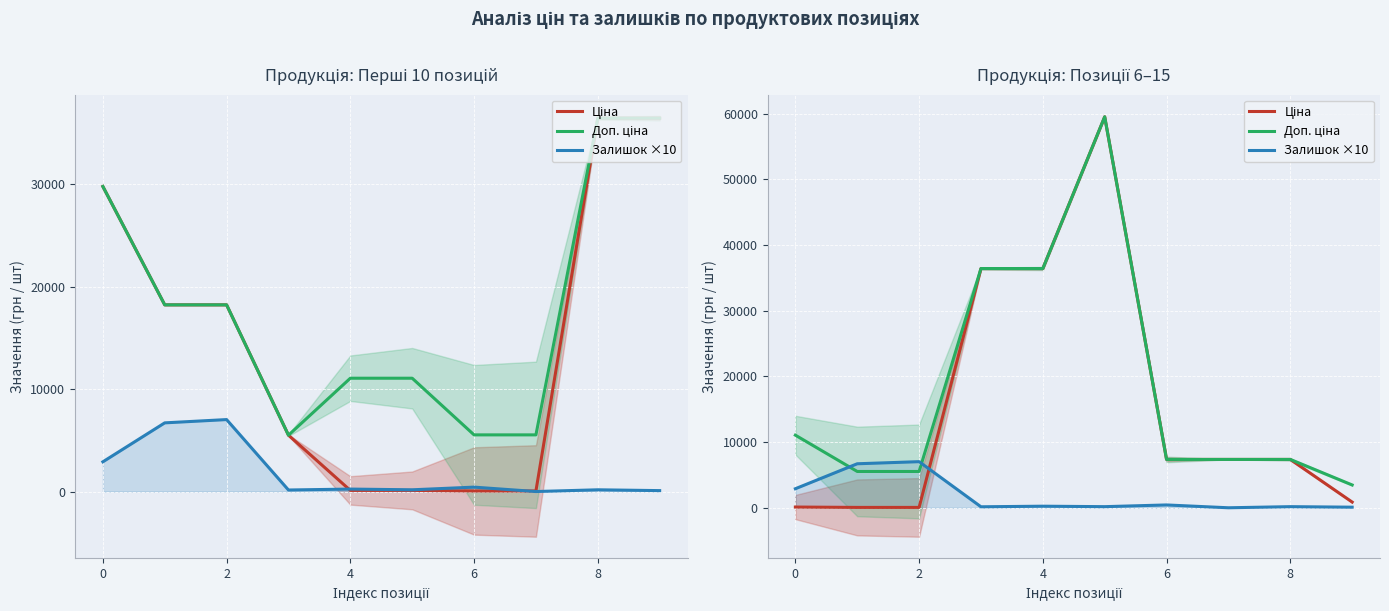

What is the difference between the maximum and minimum values in the Доп. ціна series?

56050.8